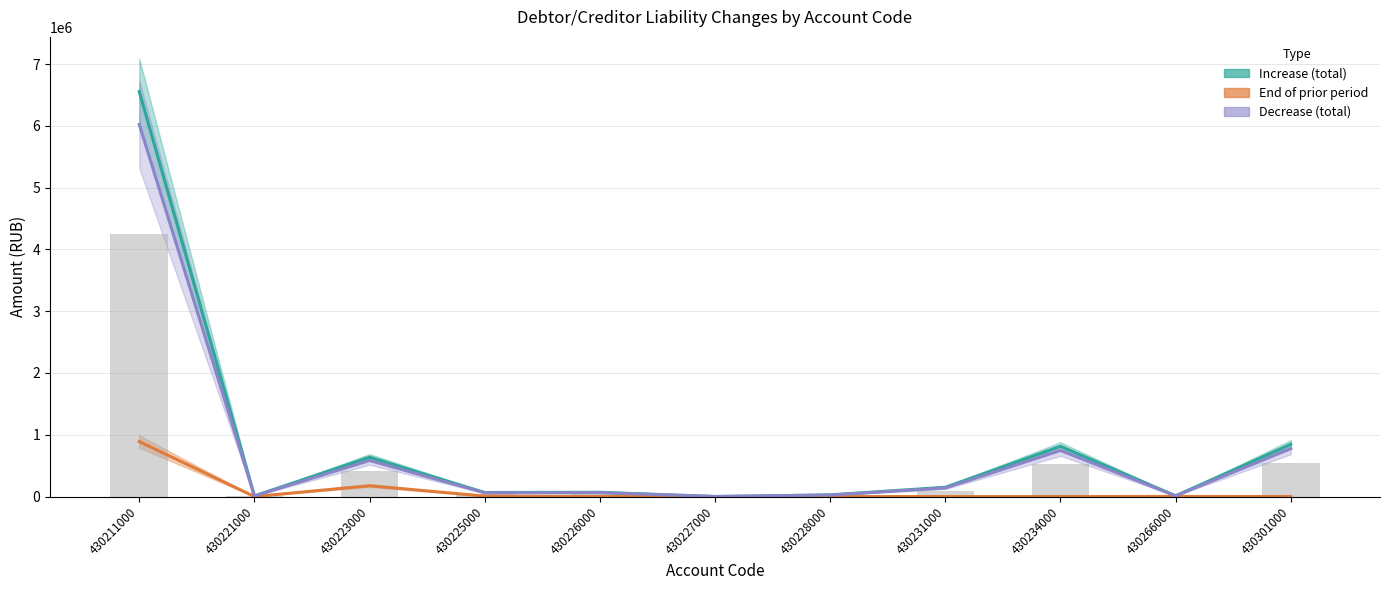

At which label is Increase (total) closest to 3277507?

430301000